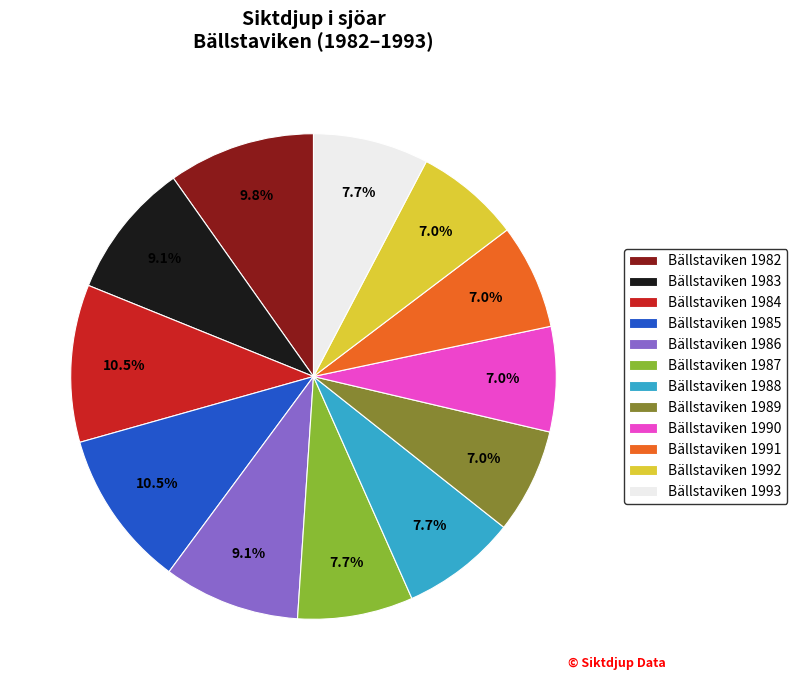

Which has a higher value, Bällstaviken 1986 or Bällstaviken 1988?

Bällstaviken 1986